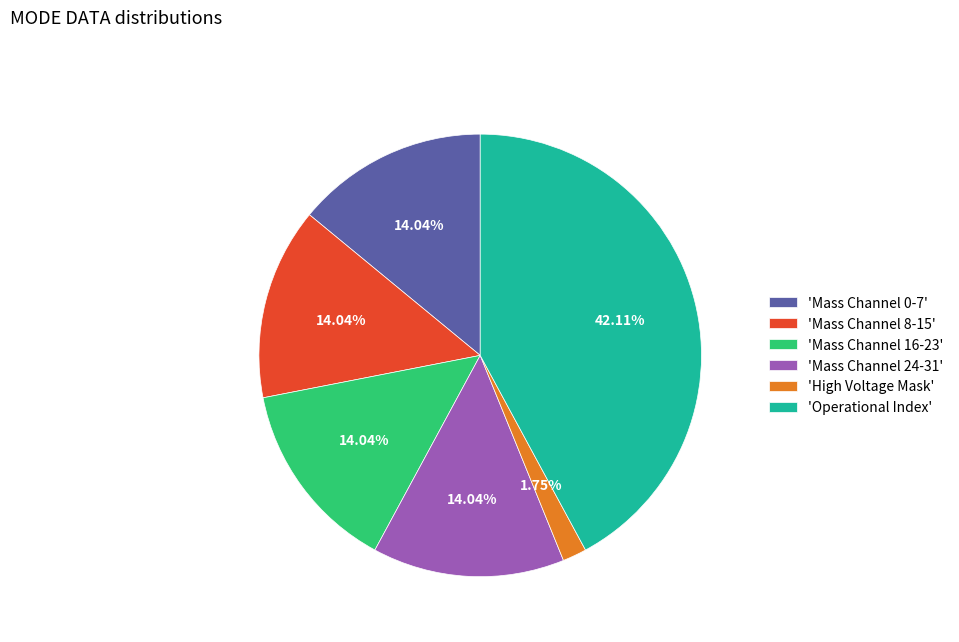

Does any single category account for the majority?

No